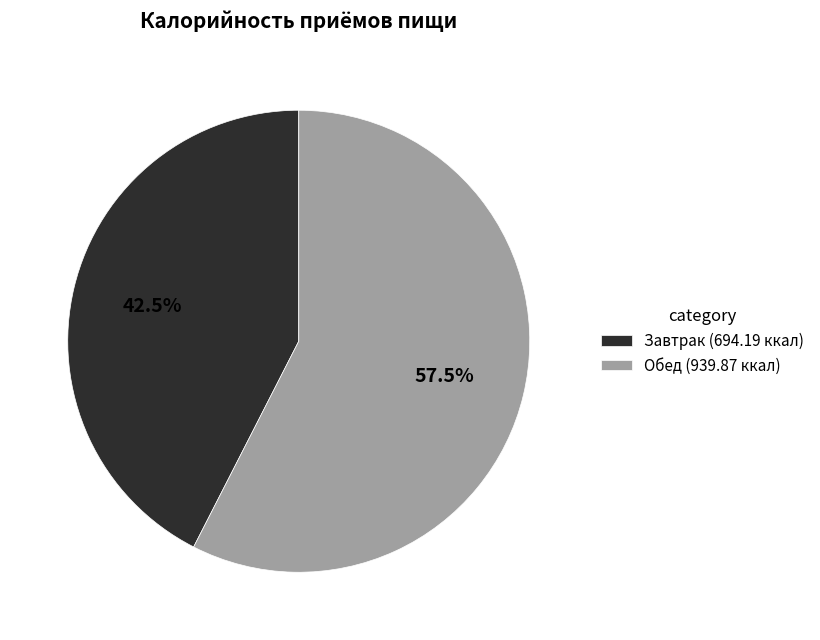

Is it true that Завтрак is 49% of the pie?

False